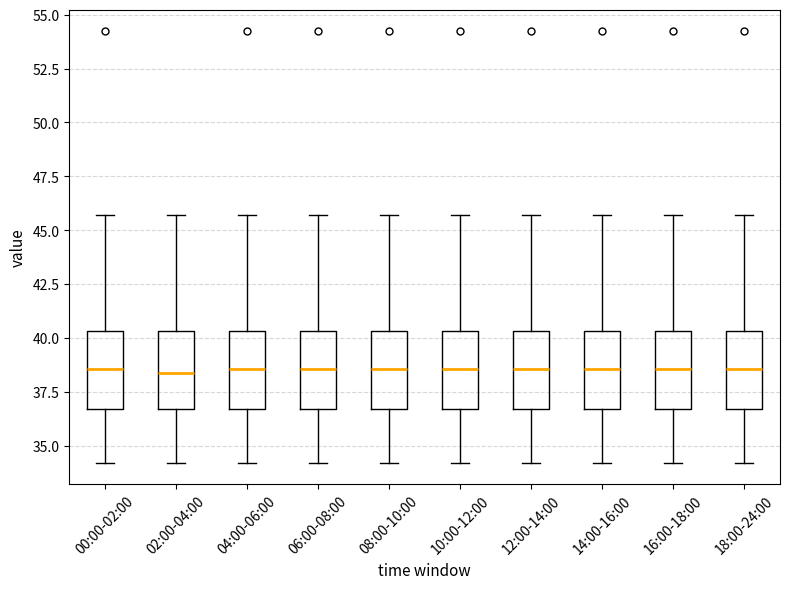

Where does the lower whisker of the box for 02:00-04:00 end on the y-axis? The values are not printed on the chart, so give them approximately, as read against the axis.

34.0